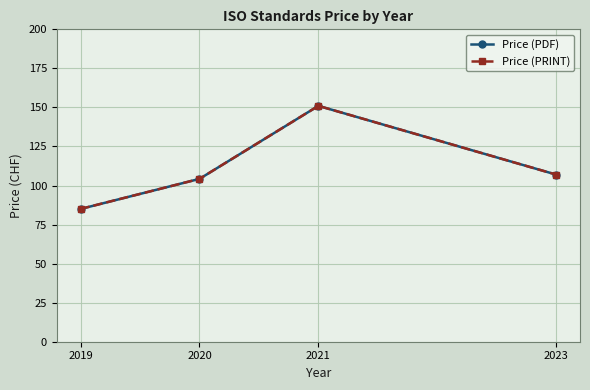

True or false: Price (PDF) and Price (PRINT) cross at least once.

False